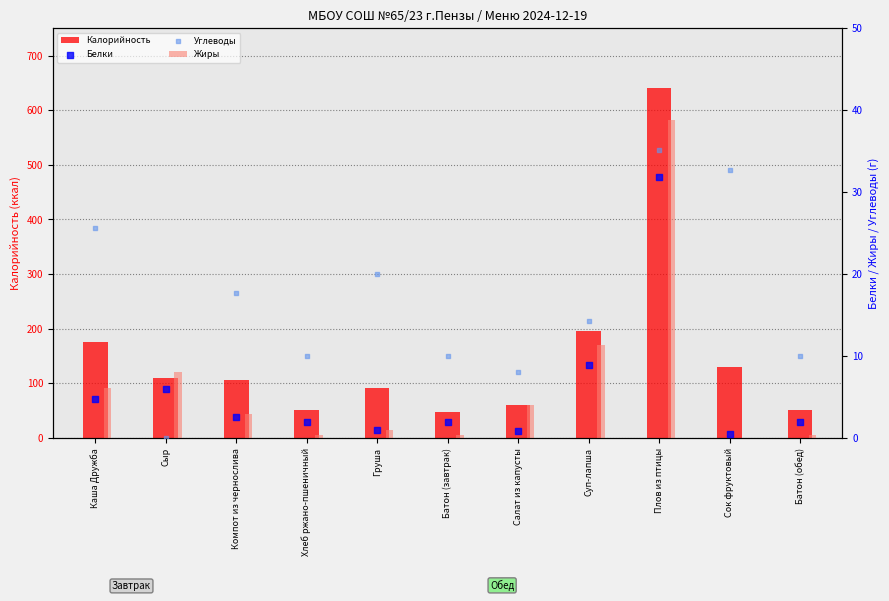

What are all the series names shown in the legend?

Калорийность, Жиры, Белки, Углеводы